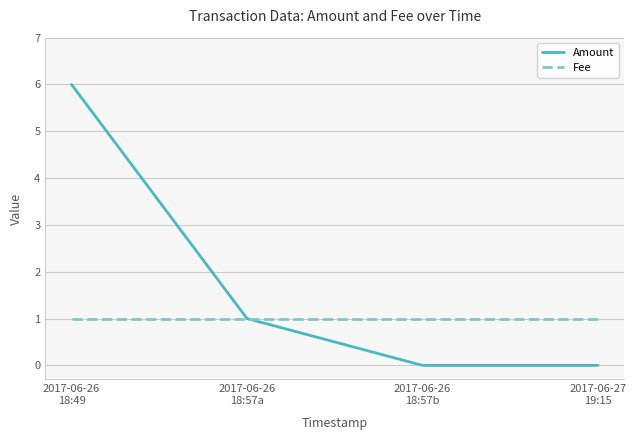

The value of Fee at 2017-06-26
18:57b is 1. True or false?

True